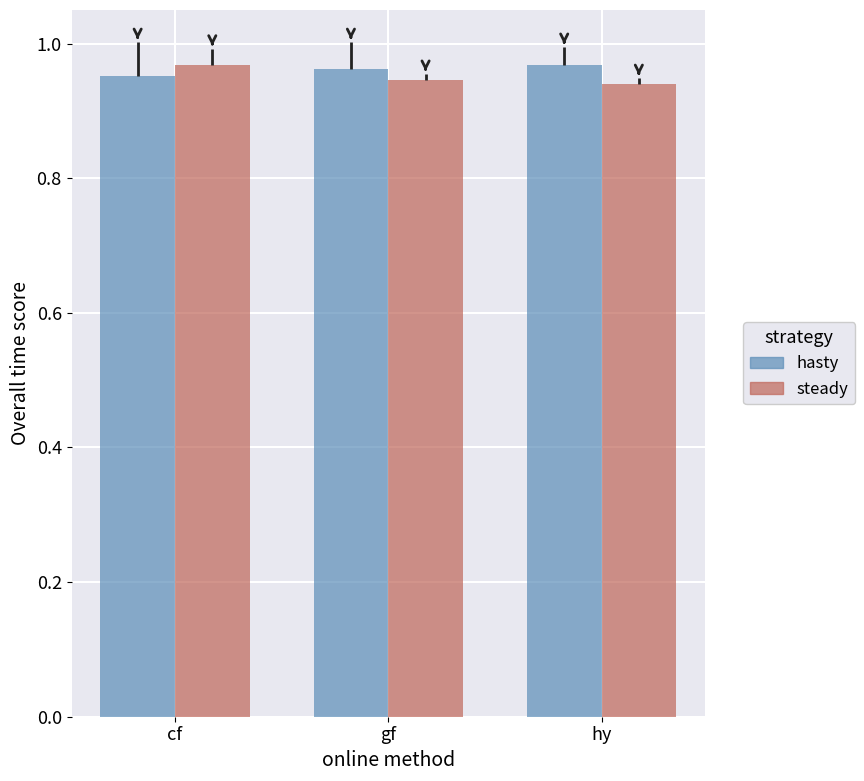

What is the label of the 2nd bar from the right?

gf